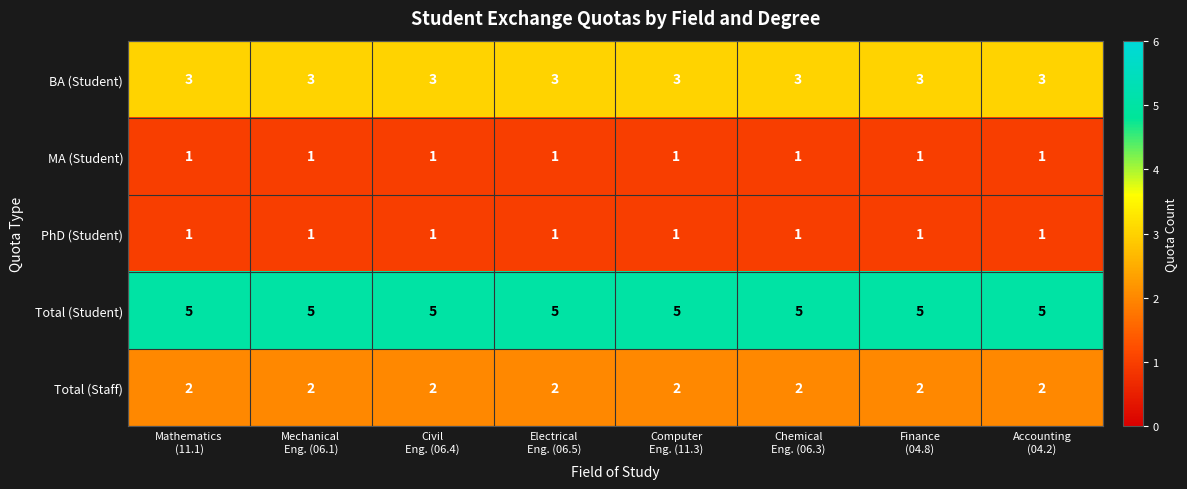

Which series has the largest total across all categories?

Total (Student)